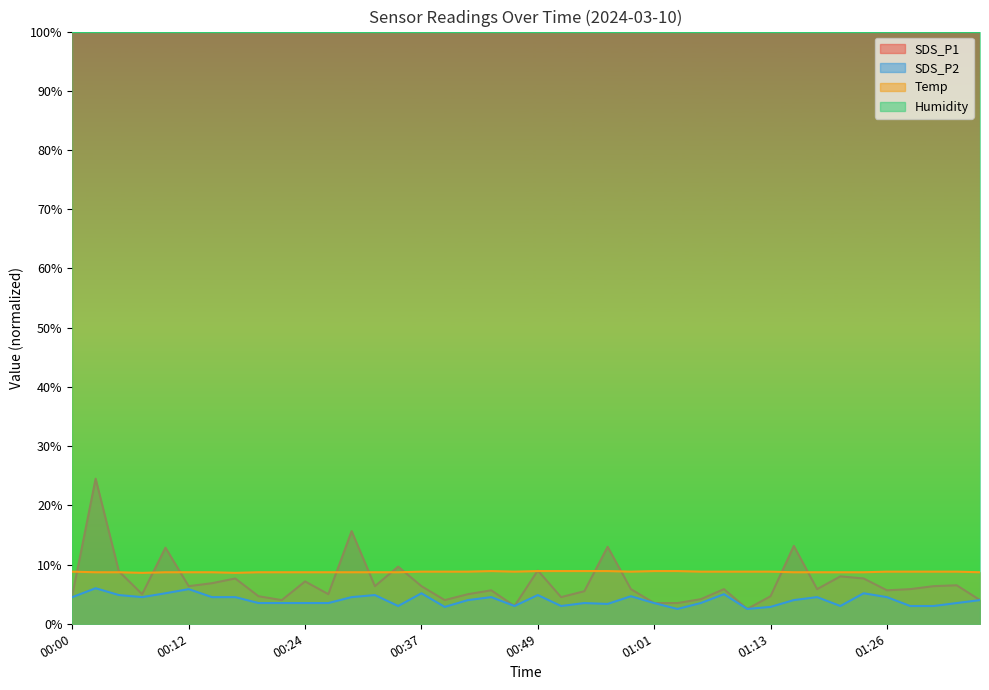

Which series has the largest range (max minus min)?

SDS_P1